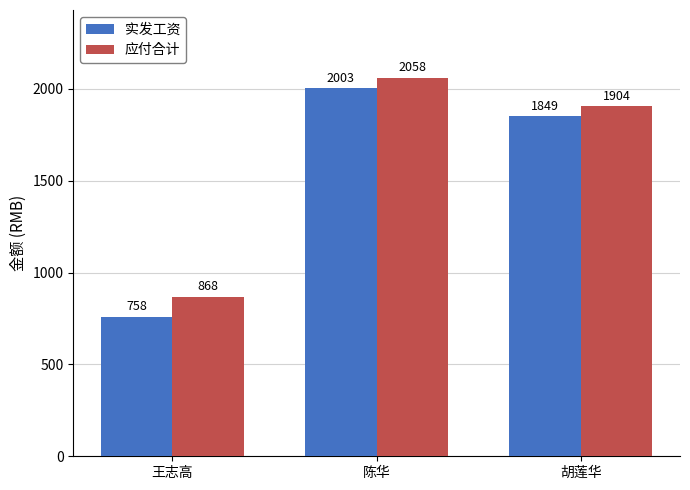

Reading left to right, extract all data points from this chart.

实发工资: 758	2003	1849
应付合计: 868	2058	1904